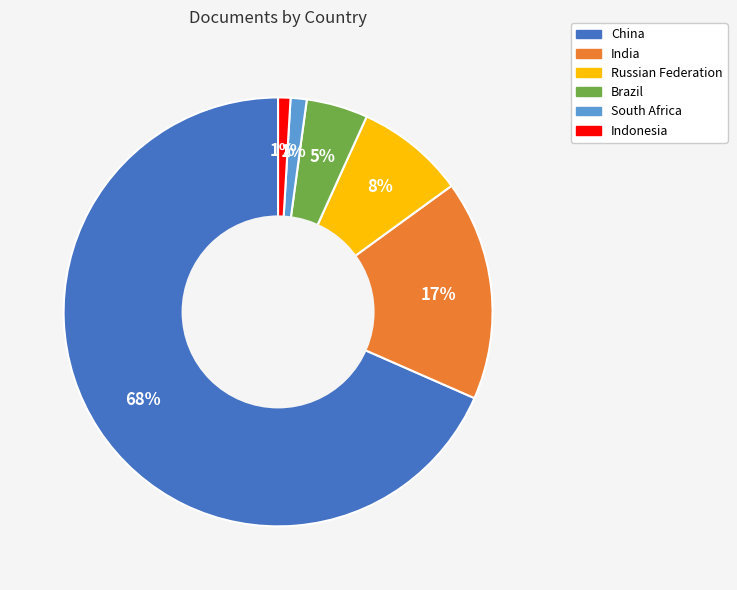

Do Brazil and Russian Federation together represent more than half of the pie?

No